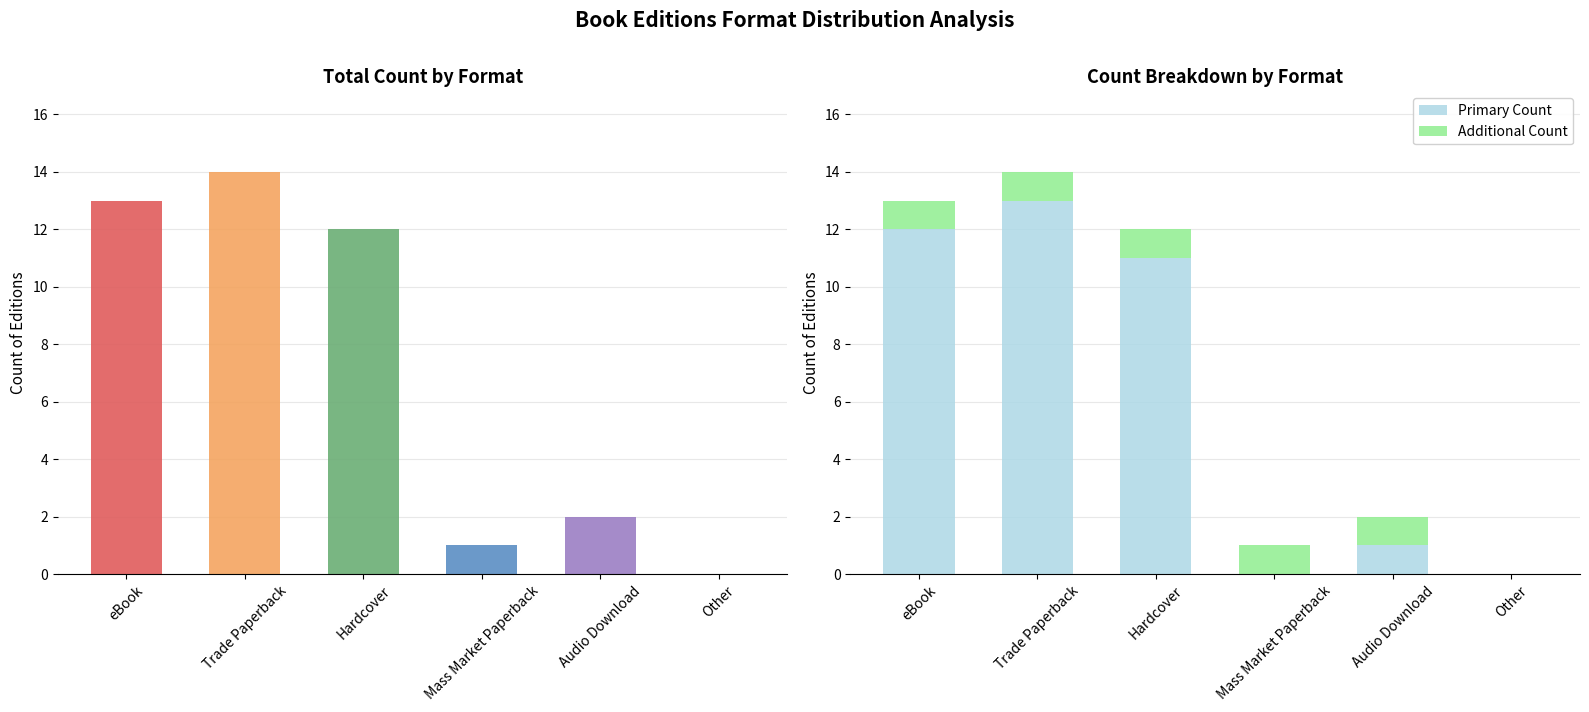

Rank the series at eBook from lowest to highest value.

Additional Count, Primary Count